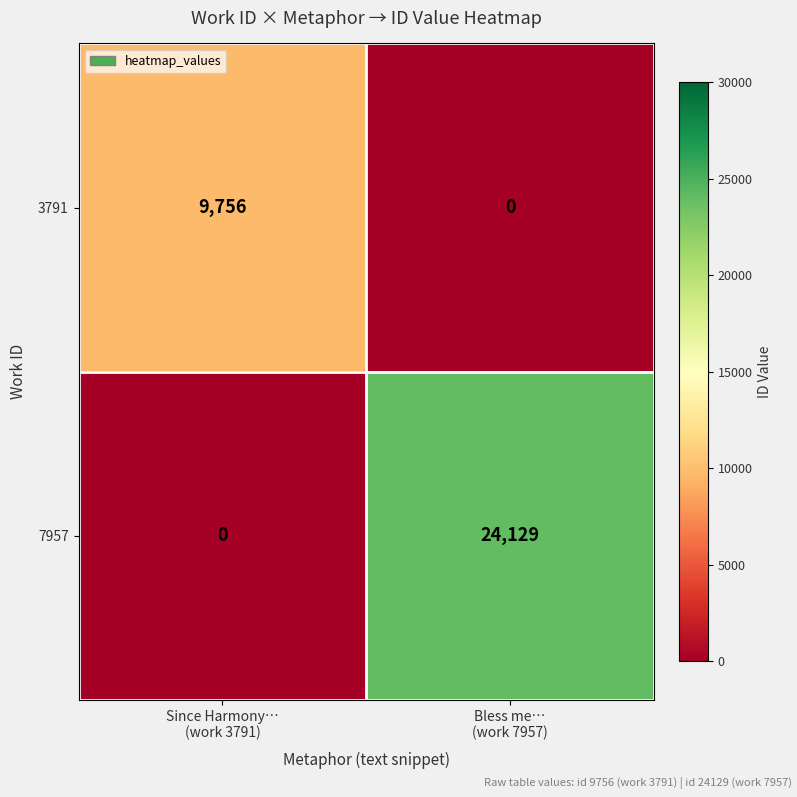

Which series has the largest total across all categories?

7957